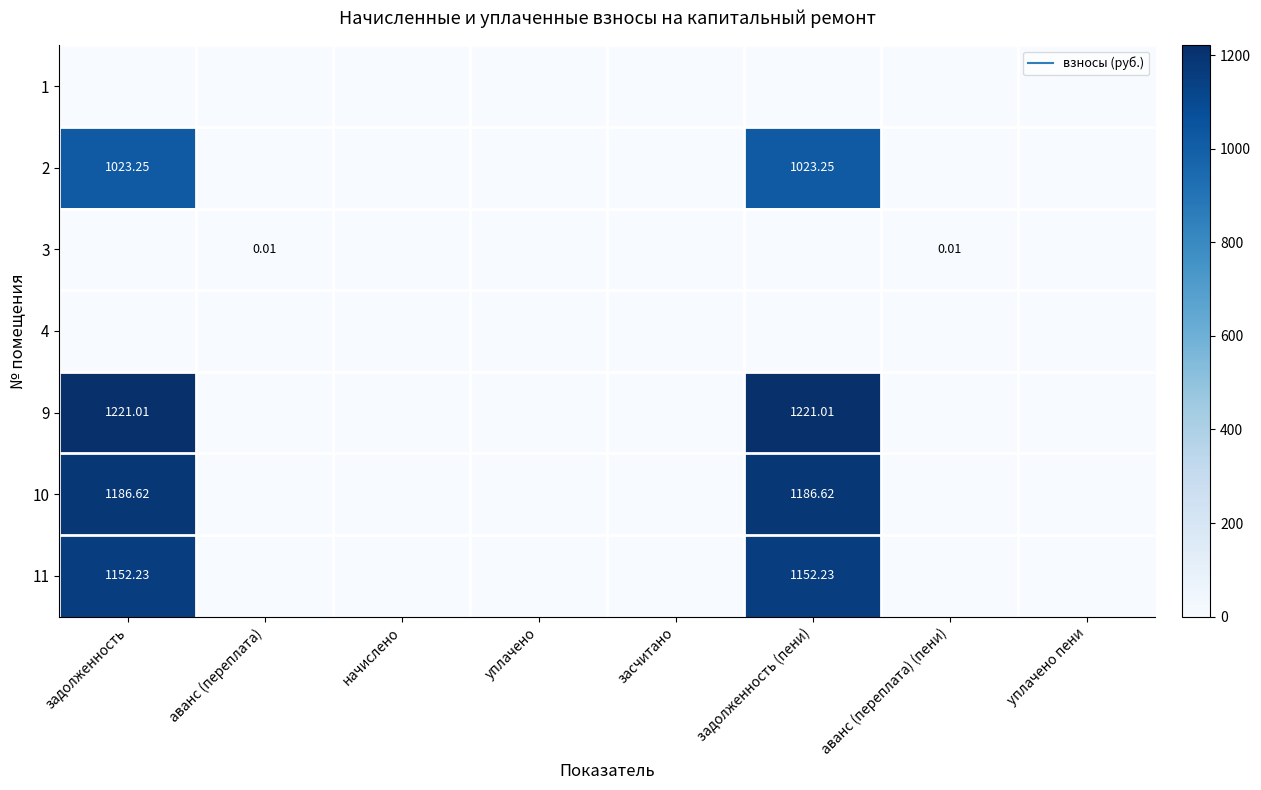

What is the sum of the 9 values at задолженность (пени) and уплачено пени?

1221.0